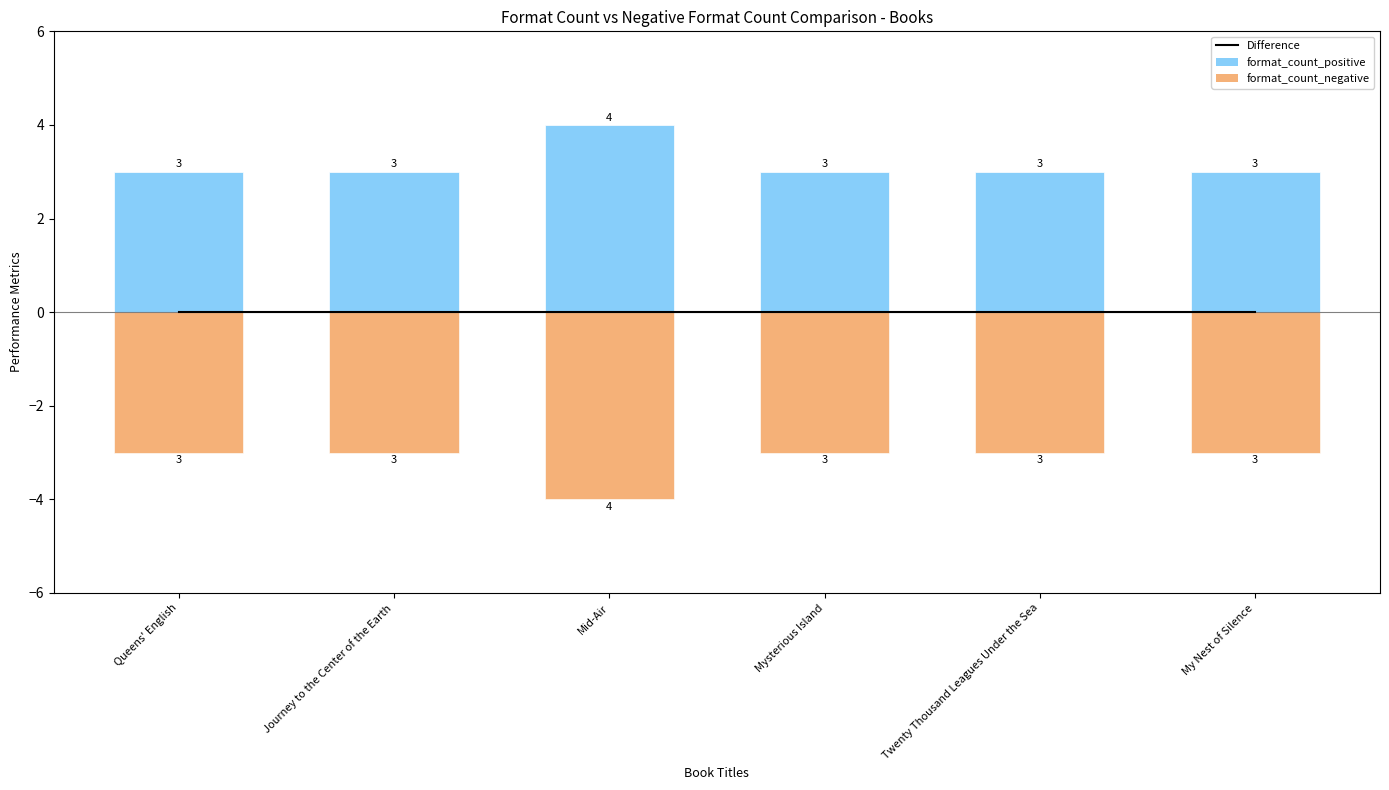

Between Journey to the Center of the Earth and Twenty Thousand Leagues Under the Sea, which series saw the biggest shift?

Difference